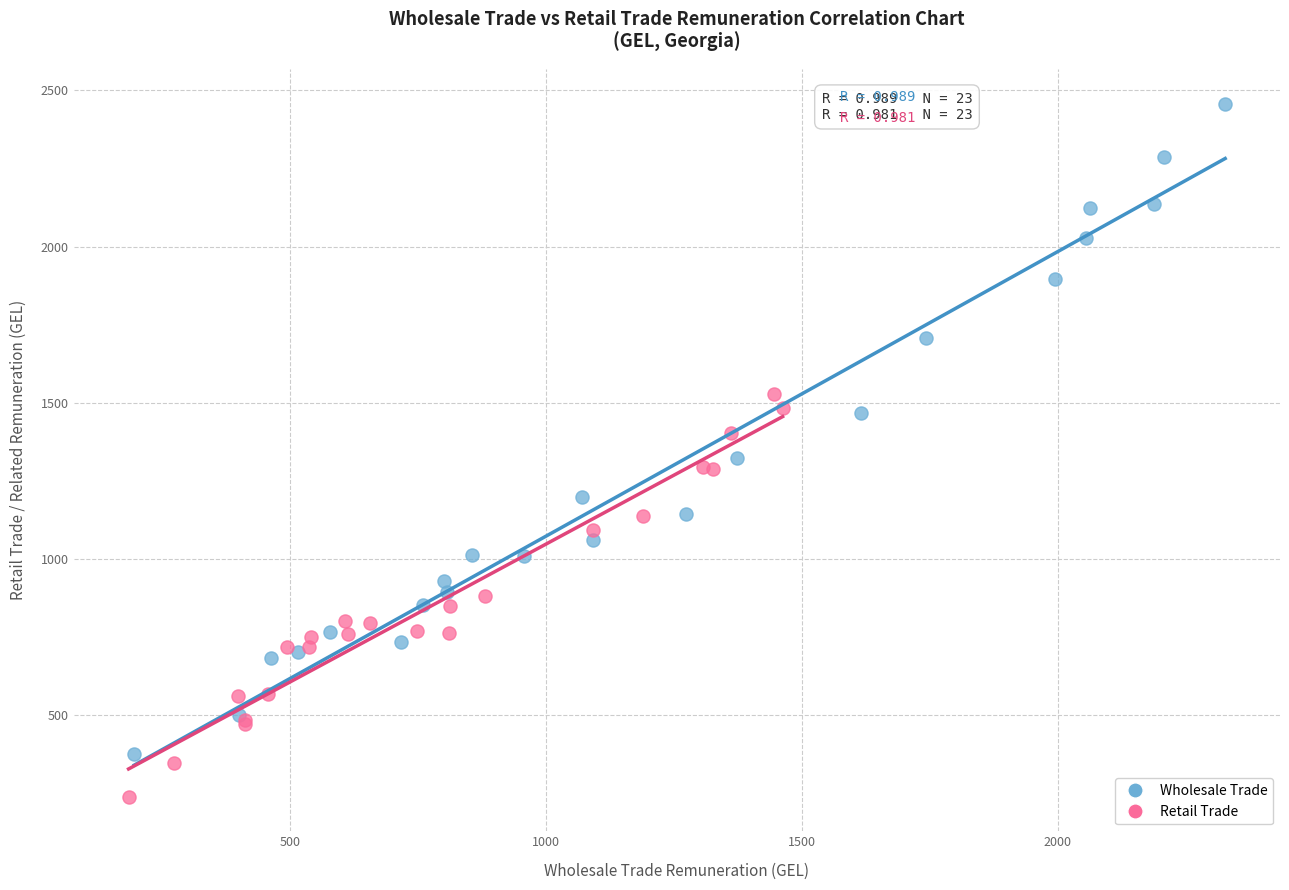

Which series contains the highest Y value?

Wholesale Trade